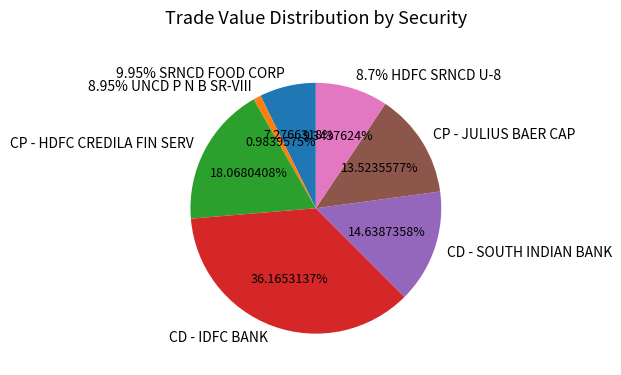

To the nearest percent, what is the combined percentage of 8.95% UNCD P N B SR-VIII and CP - JULIUS BAER CAP?

15%